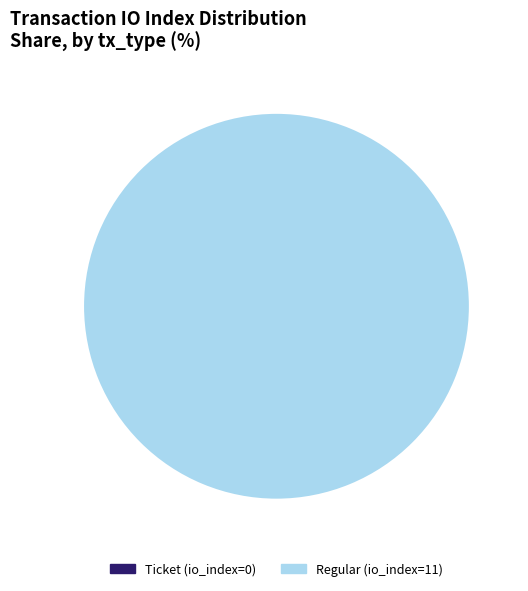

Rank the categories by value from lowest to highest.

Ticket (io_index=0), Regular (io_index=11)